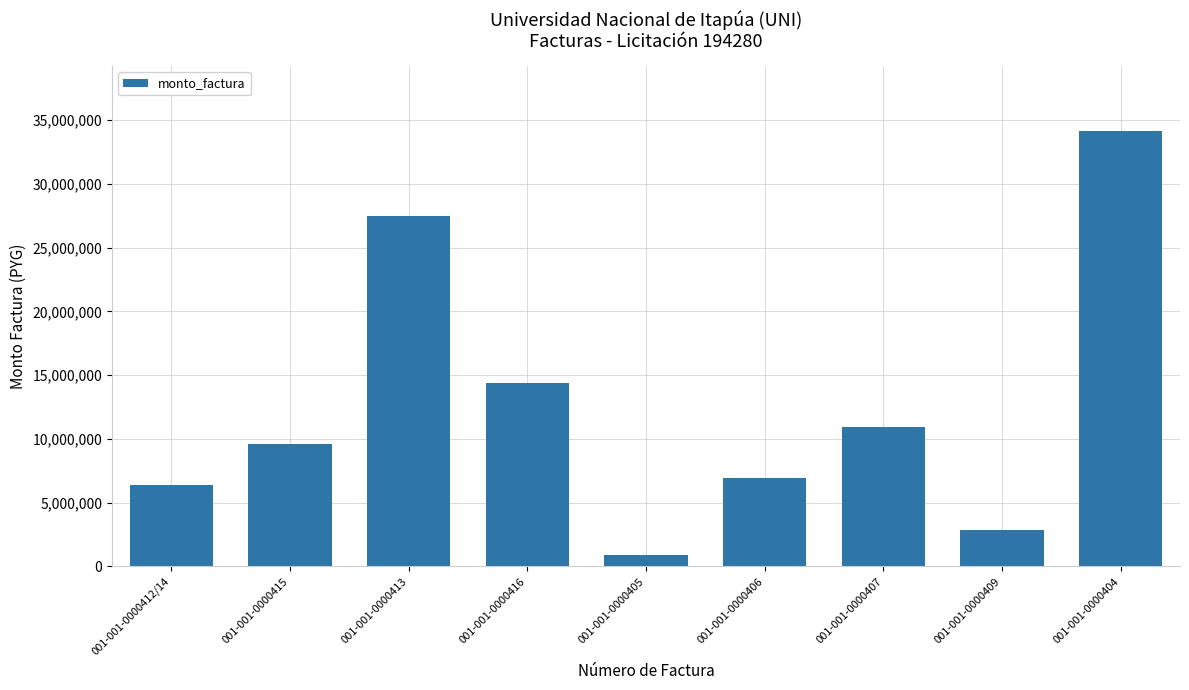

What is the difference between the maximum and minimum values?

33220376